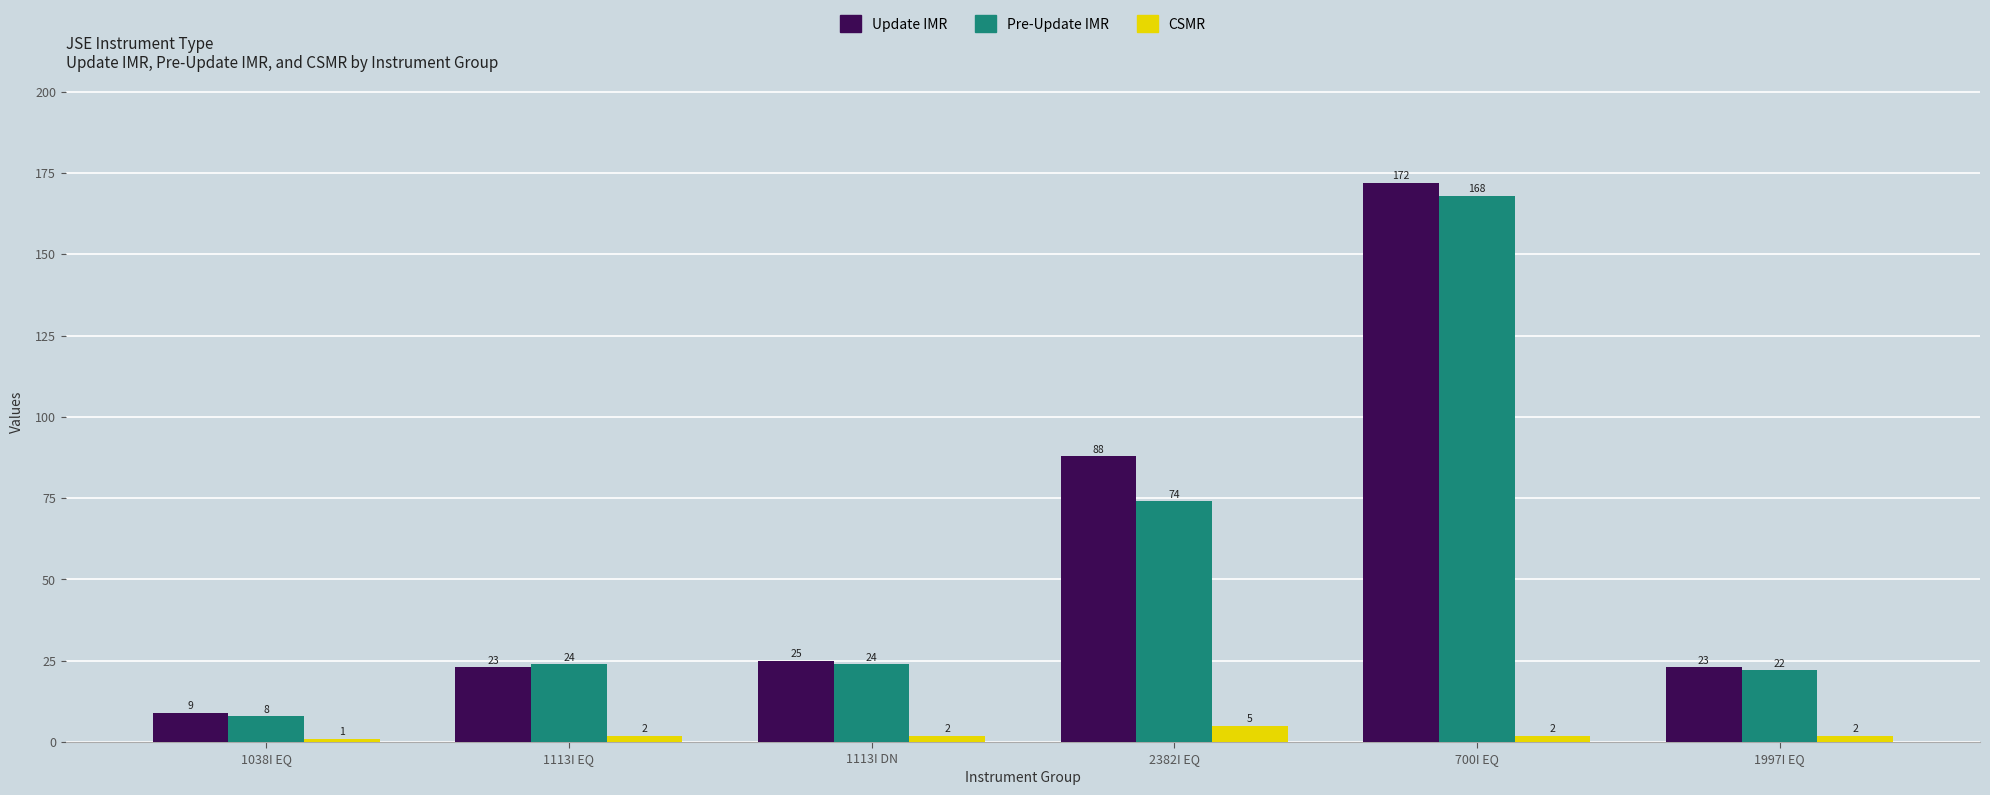

Which series has the largest total across all categories?

Update IMR